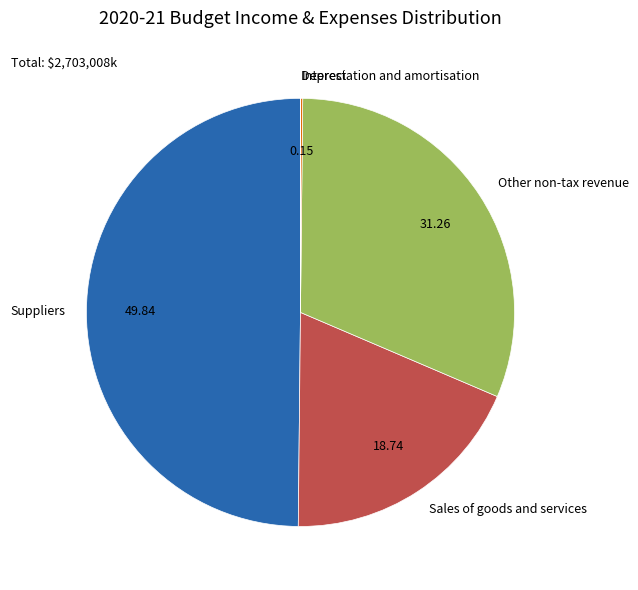

Does Sales of goods and services represent more than half of the total?

No